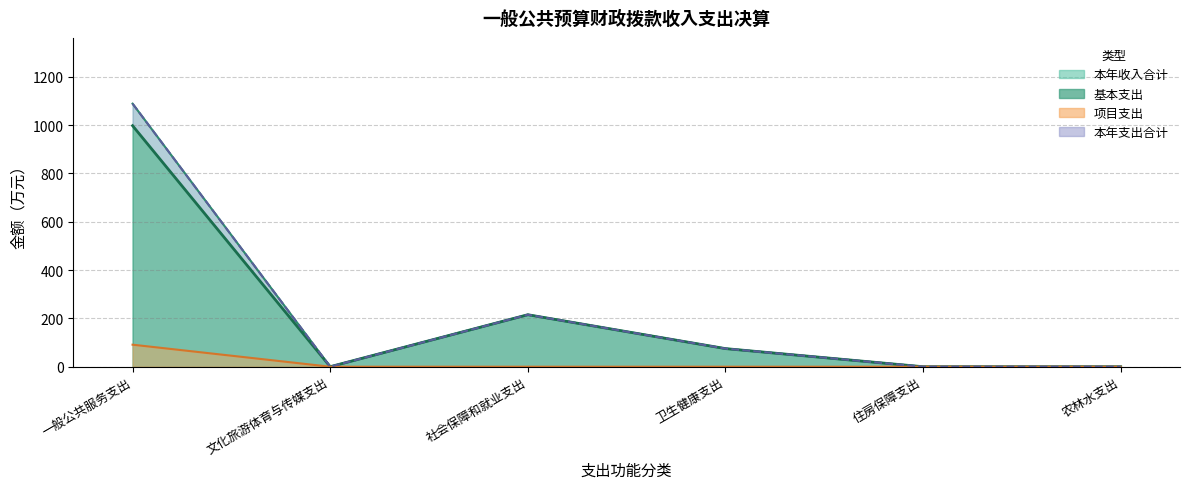

Between 一般公共服务支出 and 住房保障支出, which series saw the biggest shift?

本年收入合计